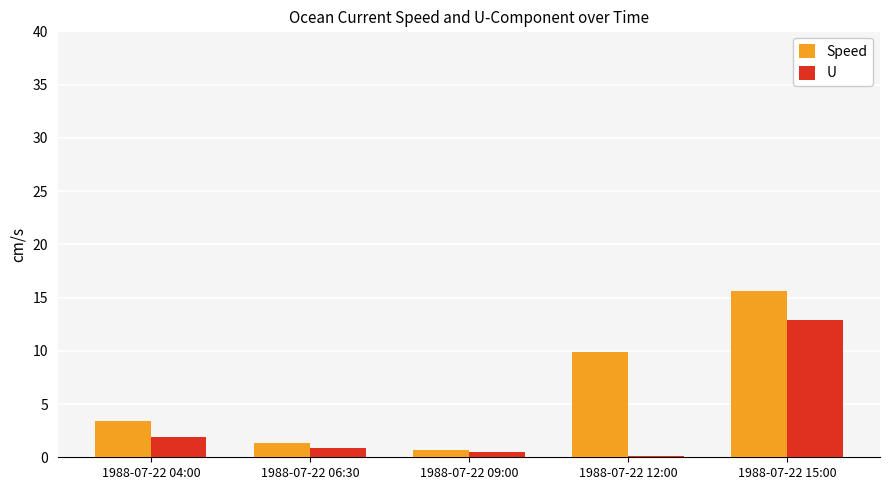

What is the sum of all U values?

16.3